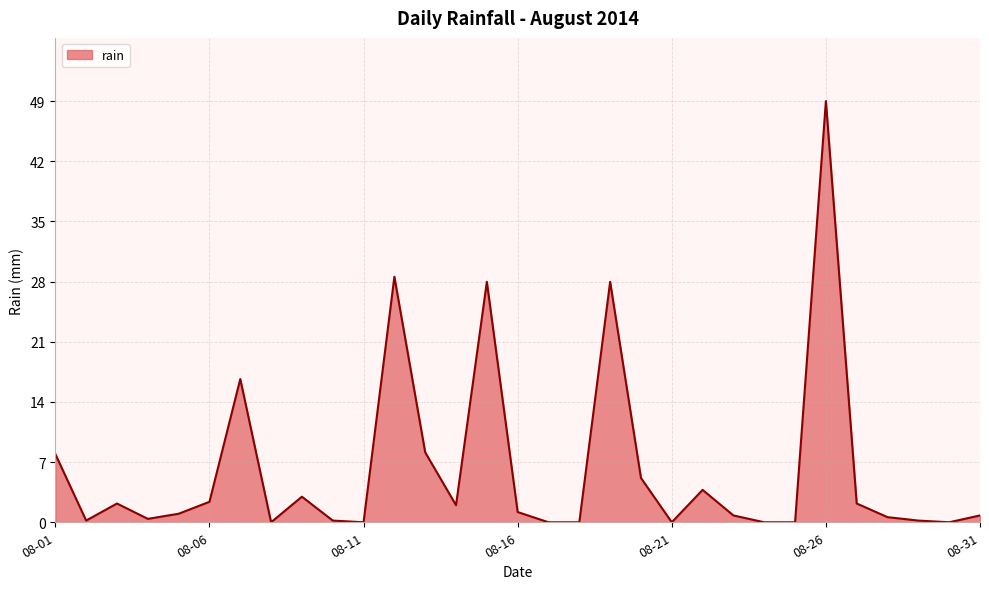

How many distinct data groups are displayed?

1